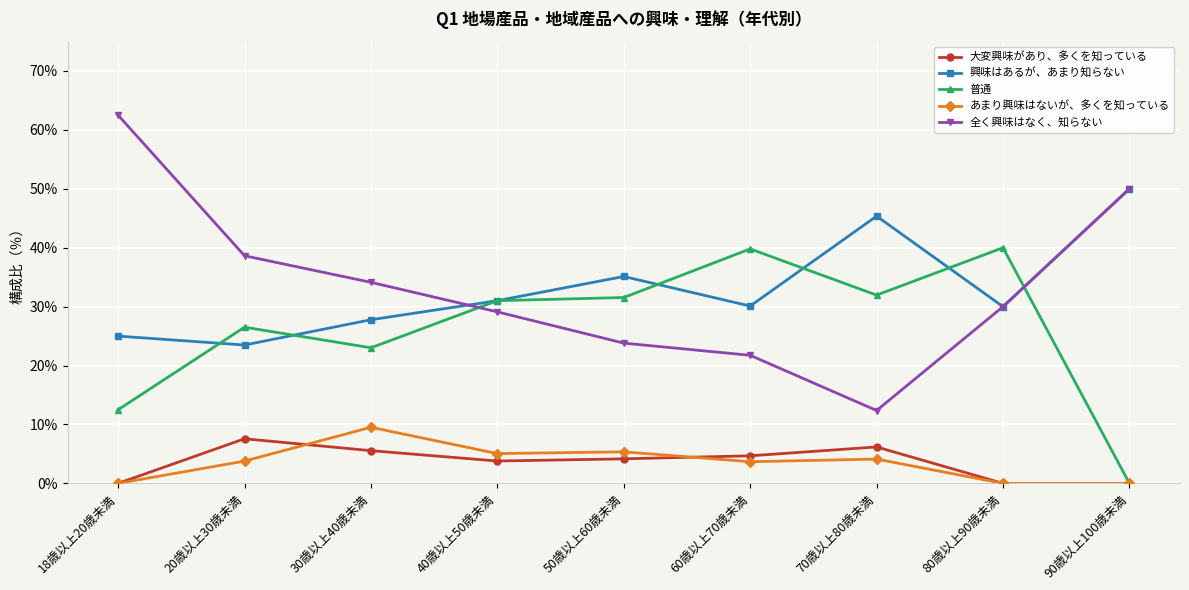

At which category does 大変興味があり、多くを知っている reach its first local peak?

20歳以上30歳未満